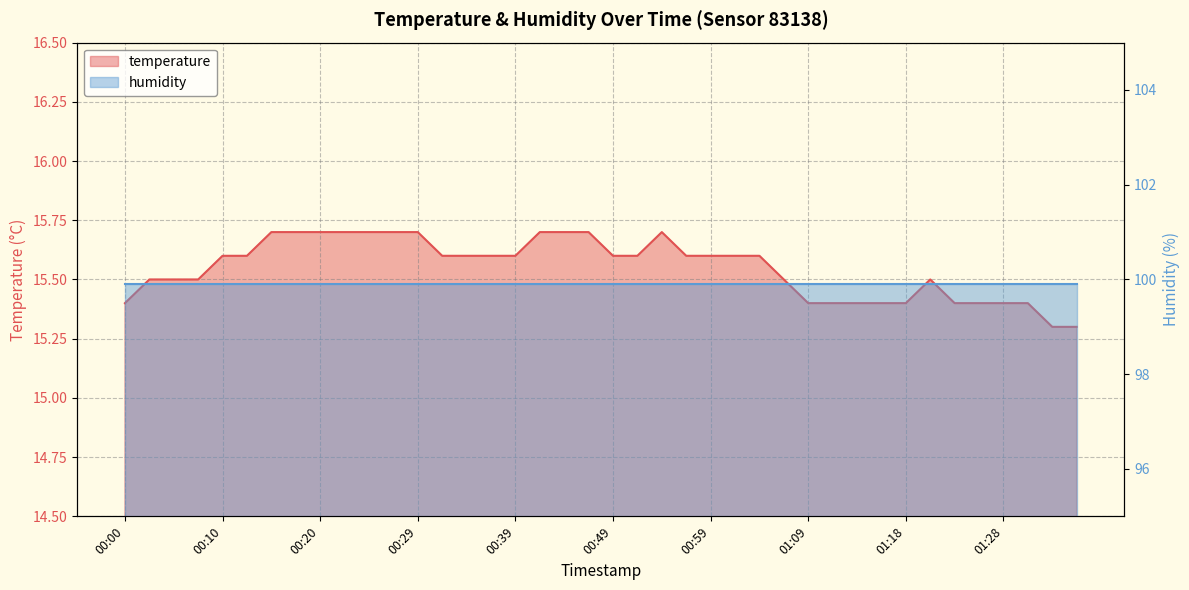

What is the minimum value shown in the chart?

15.3